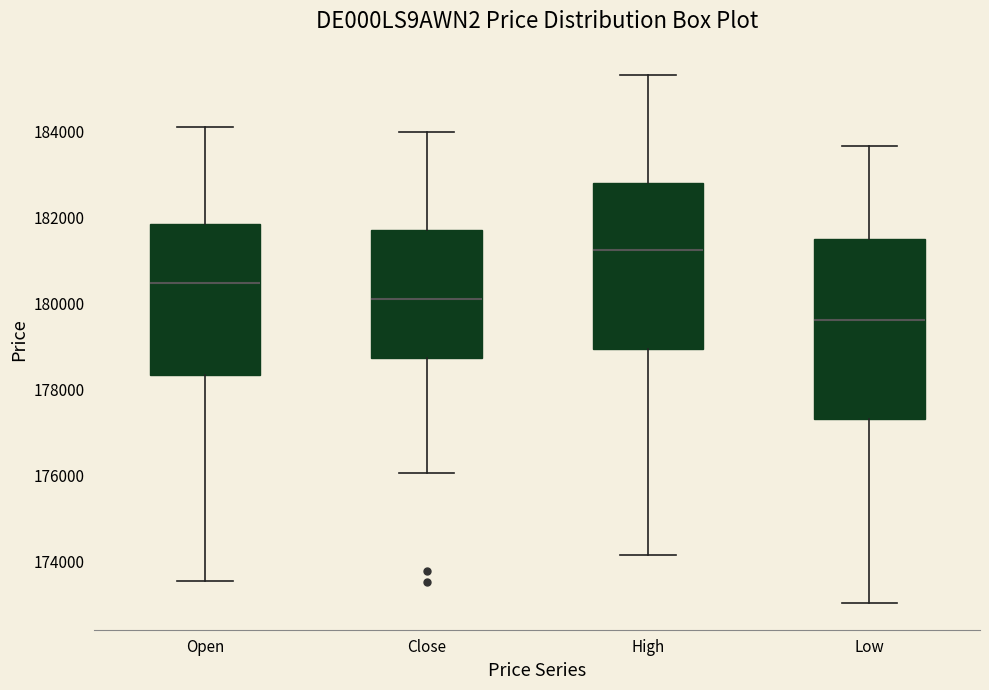

Reading left to right, transcribe this box plot: for each box, give where its median line is, the range the box spans, and where its two whiskers end, as read against the y-axis. The values are not printed on the chart, so give them approximately, as read against the axis.

Open: median 180400, box 178400 to 181800, whiskers 173600 to 184000
Close: median 180200, box 178800 to 181800, whiskers 176000 to 184000
High: median 181200, box 179000 to 182800, whiskers 174200 to 185400
Low: median 179600, box 177400 to 181400, whiskers 173000 to 183600